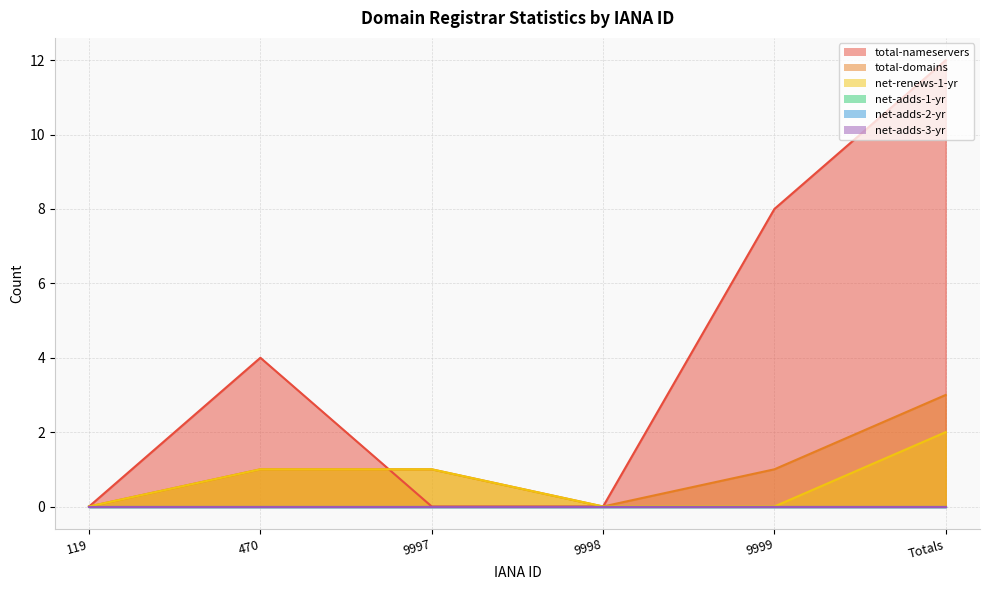

True or false: total-domains has a value of 5 at Totals.

False